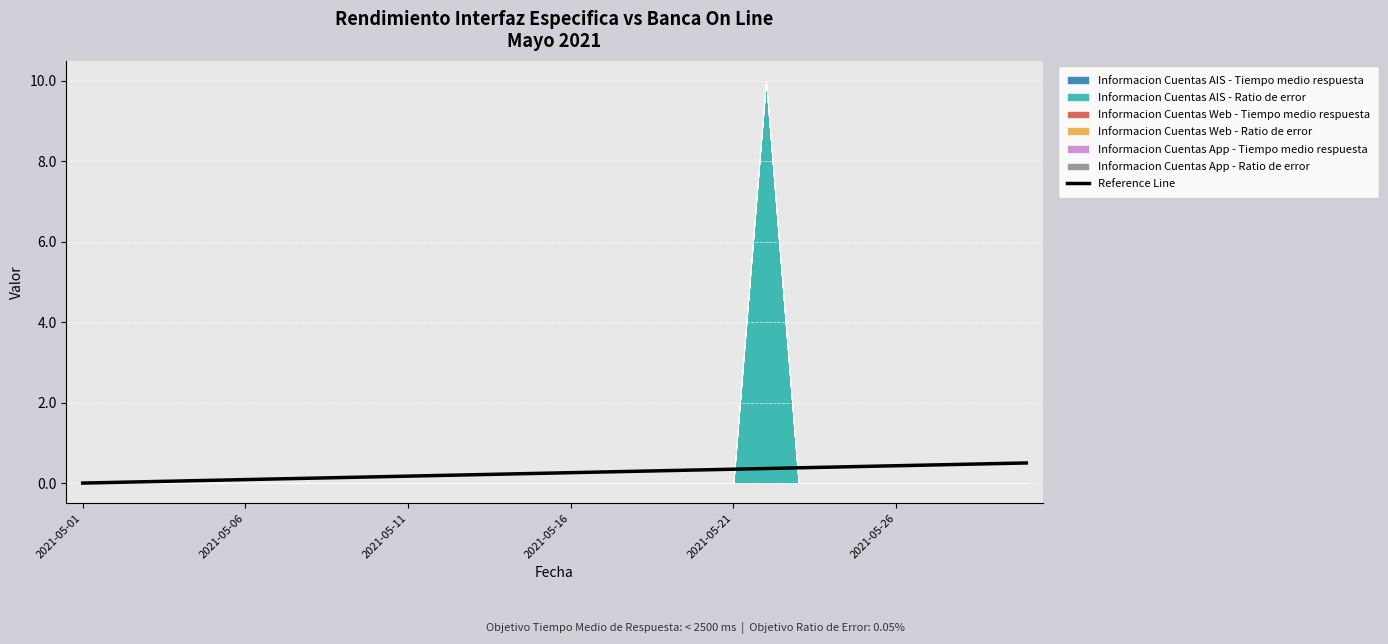

Read the value at 12.

0.2